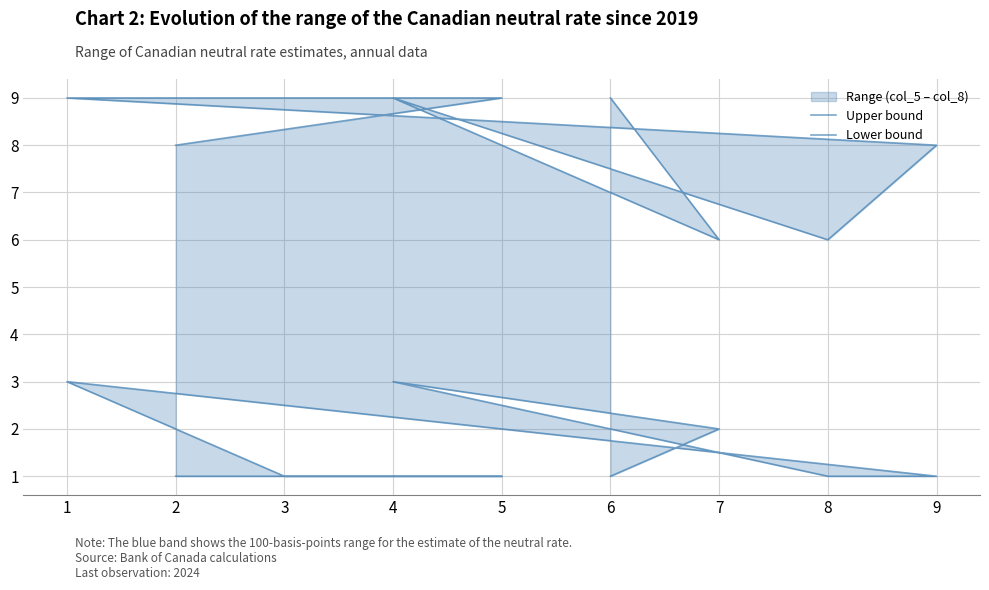

Is it true that Lower bound equals 1 at 9?

True